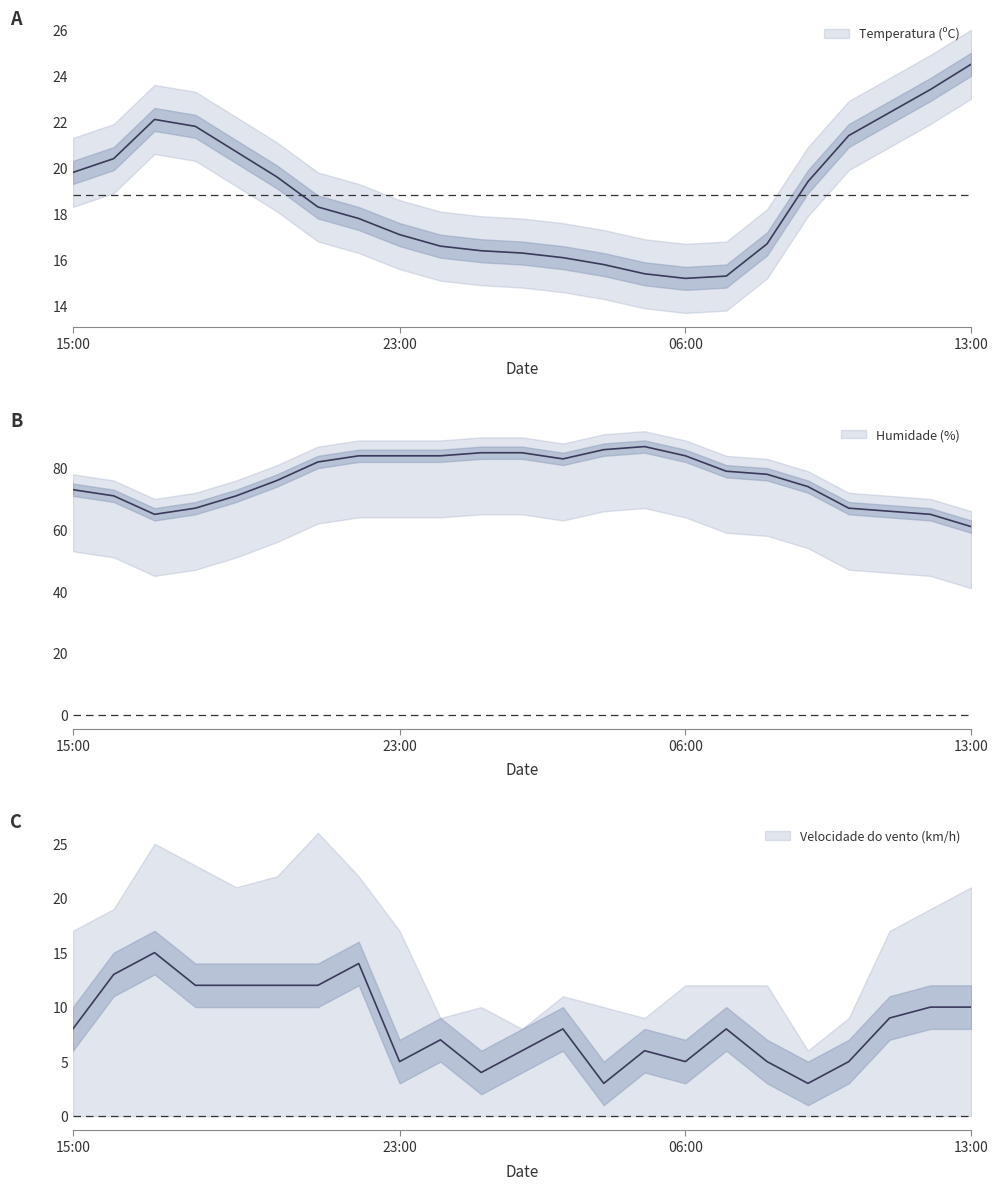

What is the label of the 3rd point from the left?

17:00